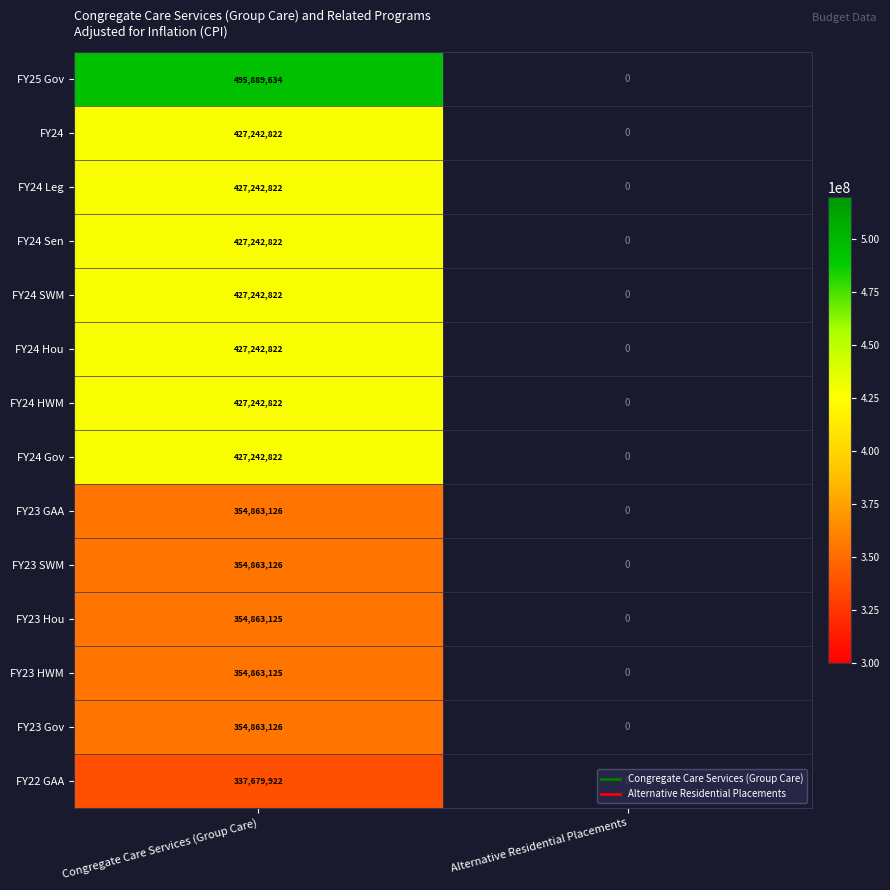

At how many categories does at least one series exceed 401530897?

1